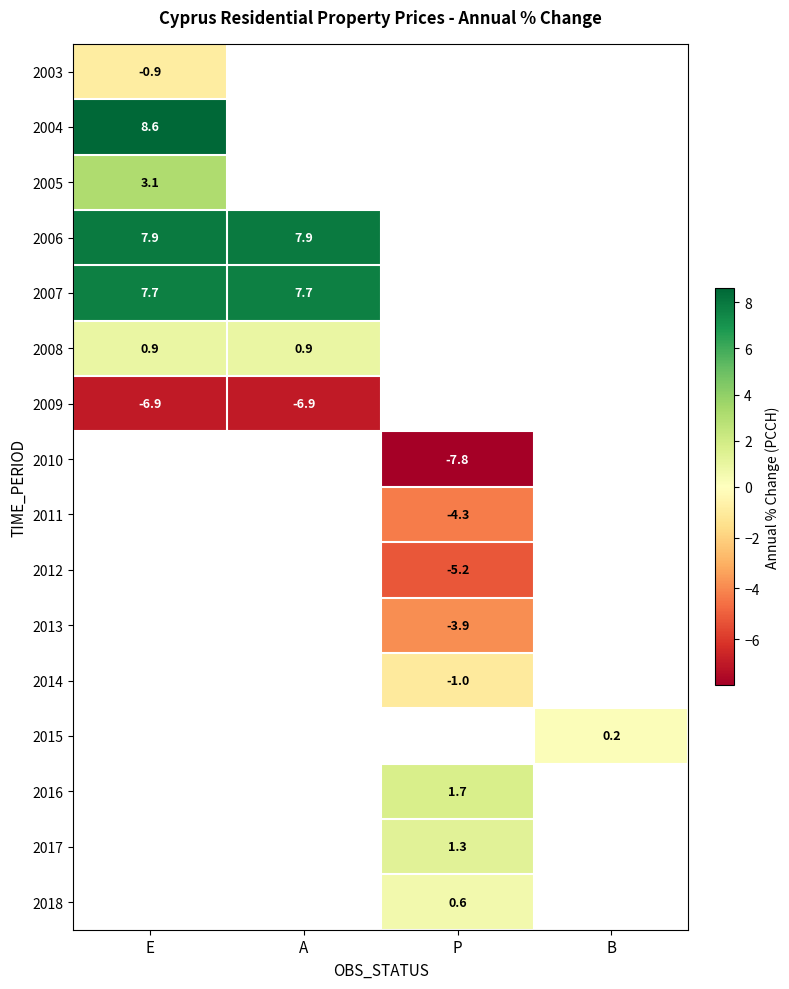

The value of 2018 at P is 0.6. True or false?

True